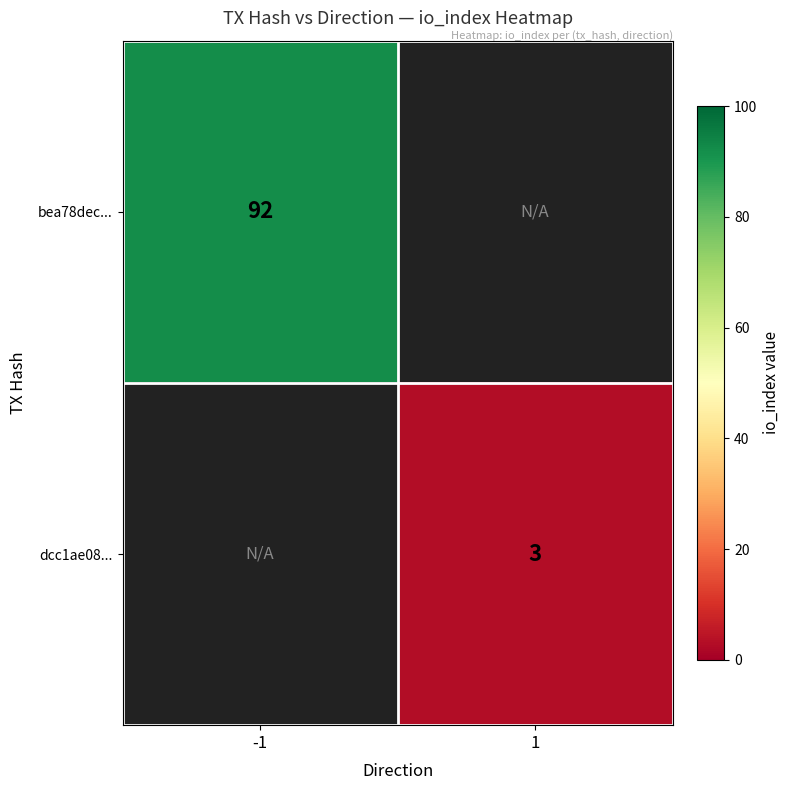

True or false: bea78dec... has a value of 92 at -1.

True